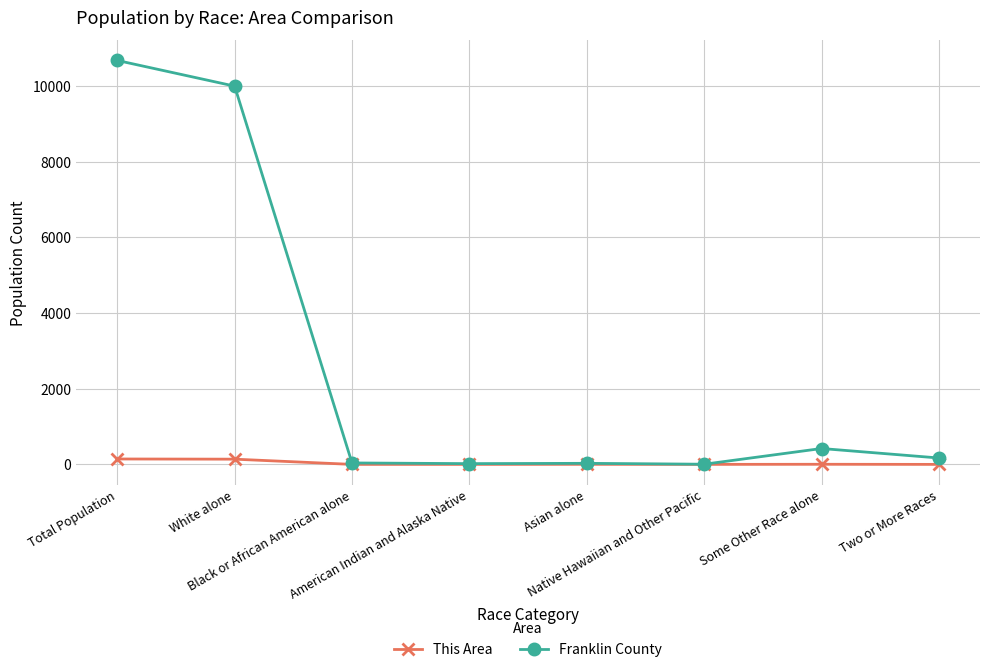

What is the difference between the Franklin County values at Black or African American alone and Asian alone?

10